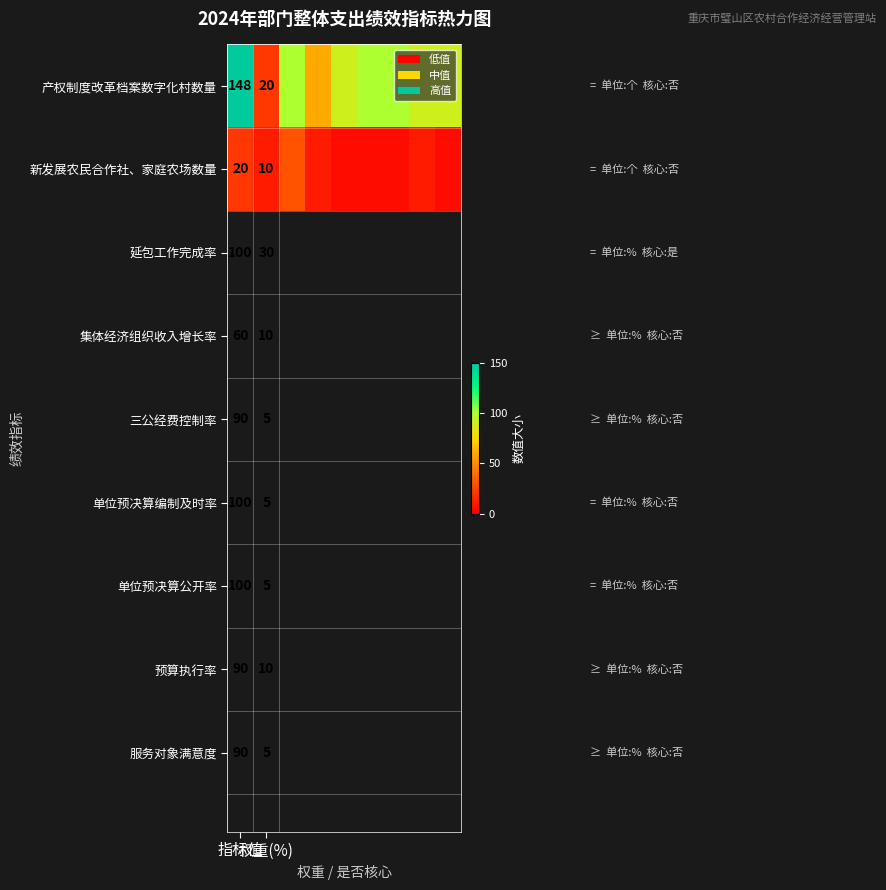

How many values in the 产权制度改革档案数字化村数量 series are below 90?

2